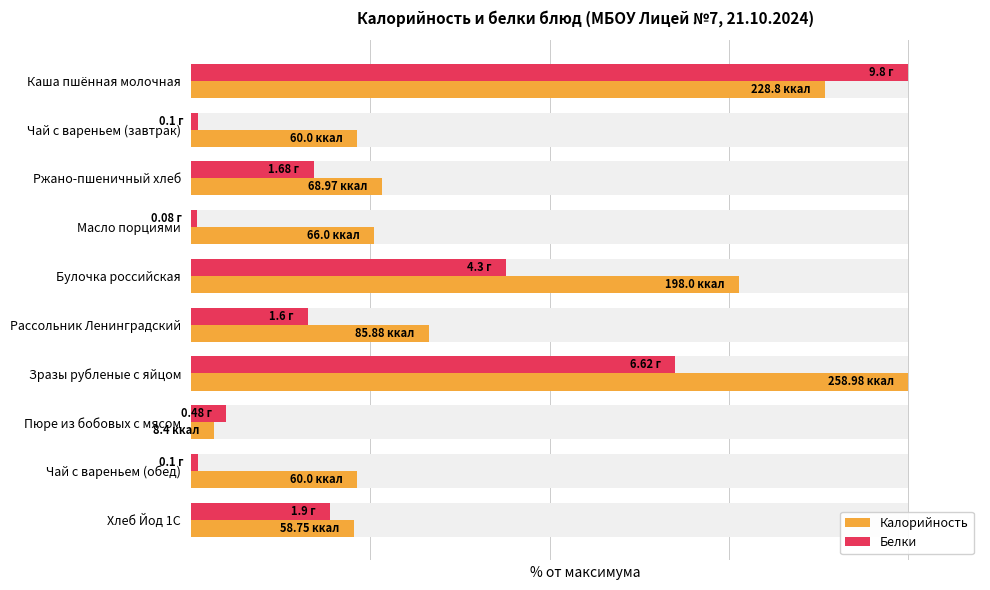

Reading left to right, list all the values displayed in this chart.

Калорийность: 88.3	23.2	26.6	25.5	76.5	33.2	100.0	3.2	23.2	22.7
Белки: 100.0	1.0	17.1	0.8	43.9	16.3	67.6	4.9	1.0	19.4